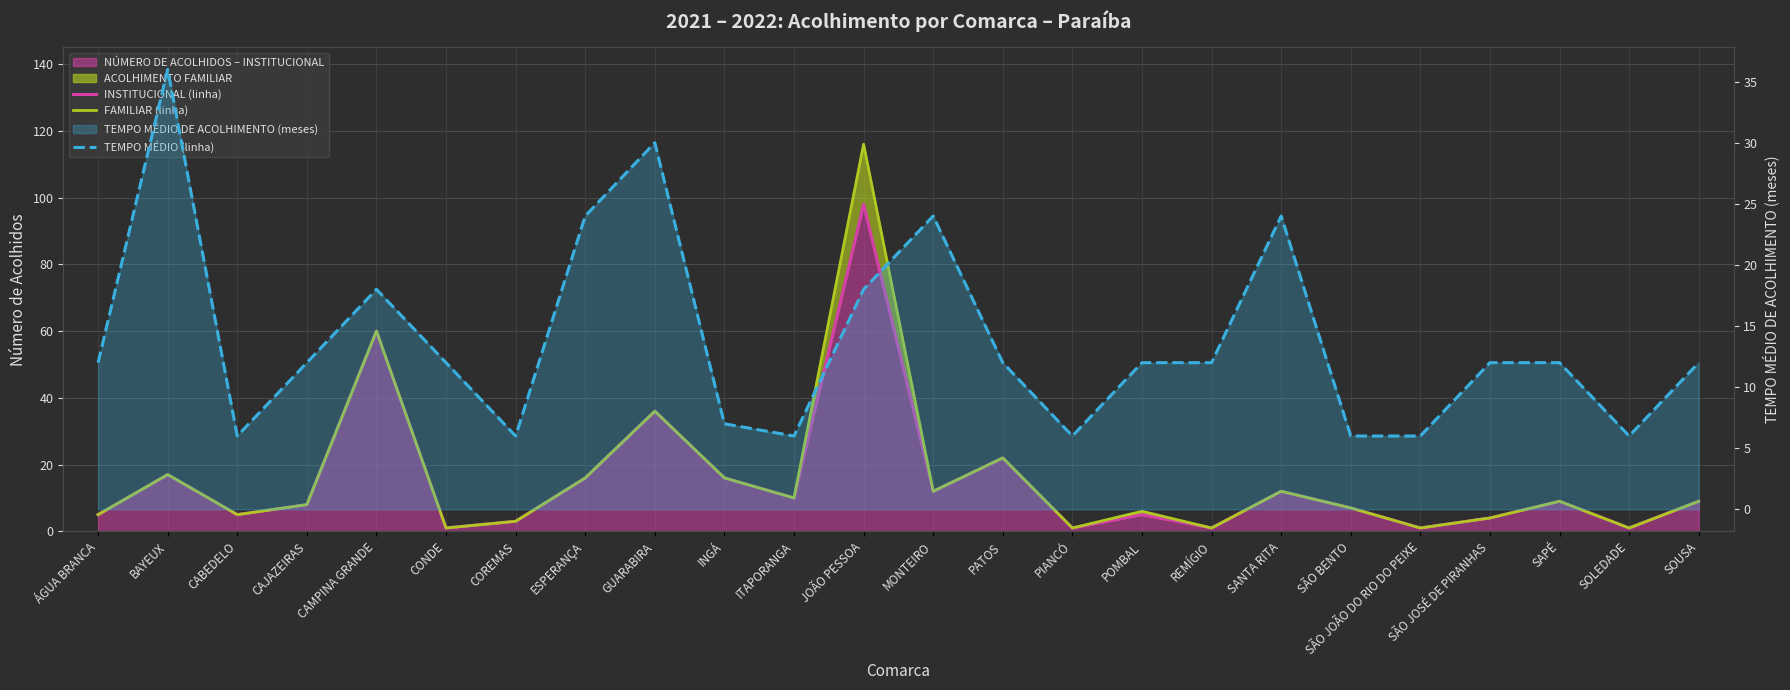

True or false: INSTITUCIONAL (linha) and FAMILIAR (linha) intersect in this chart.

False